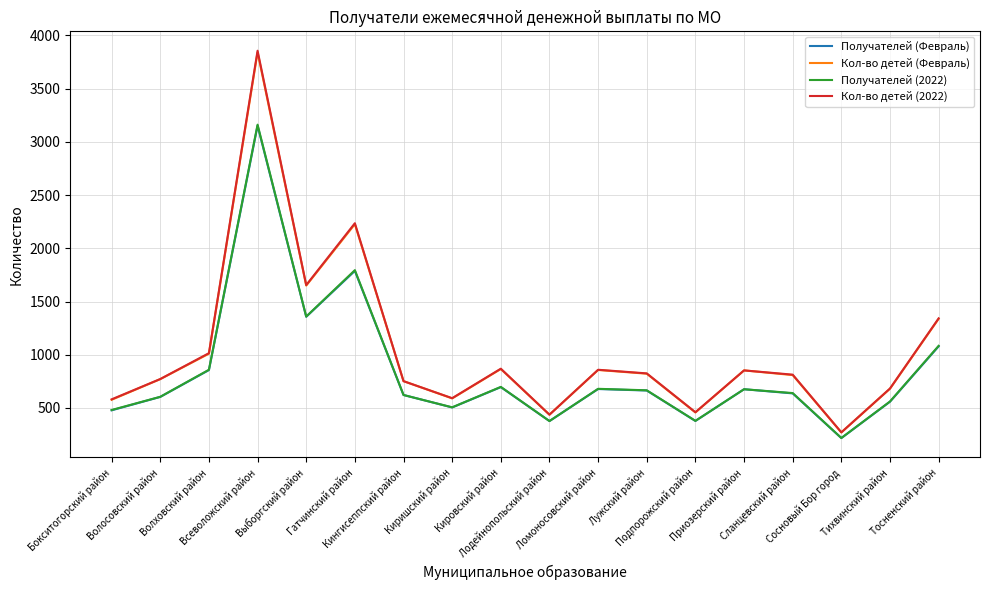

What is the lowest value of the Получателей (Февраль) series?

217